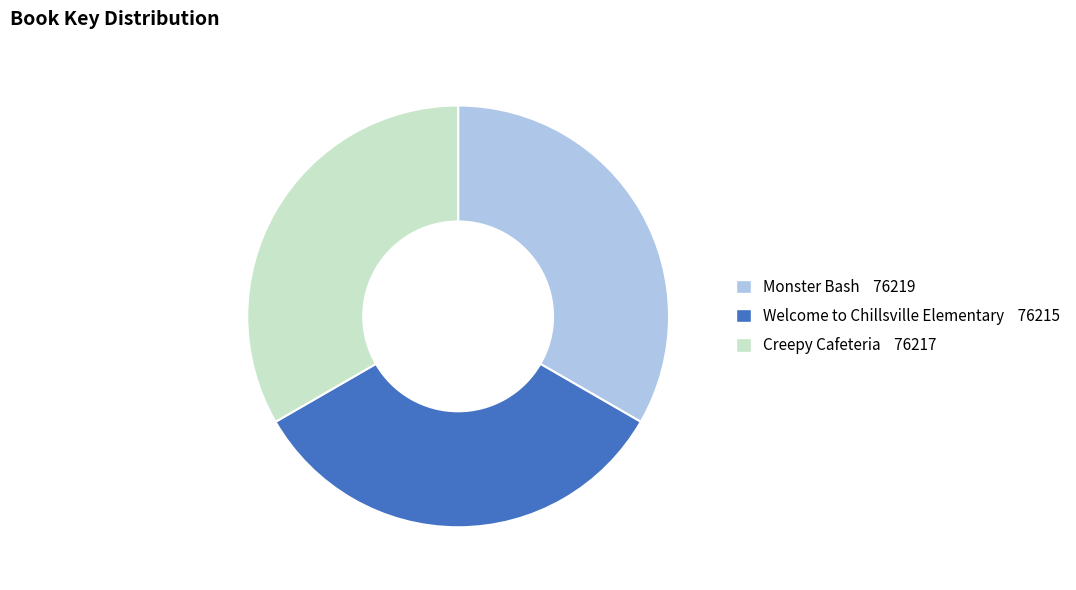

Do Welcome to Chillsville Elementary and Creepy Cafeteria together represent more than half of the pie?

Yes